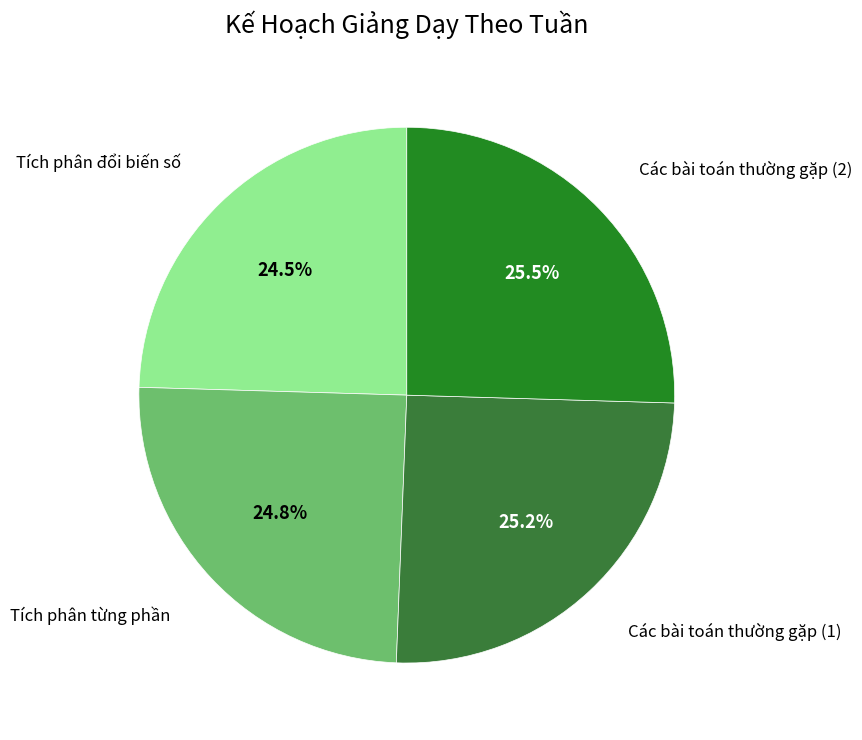

How many slices are in this pie chart?

4